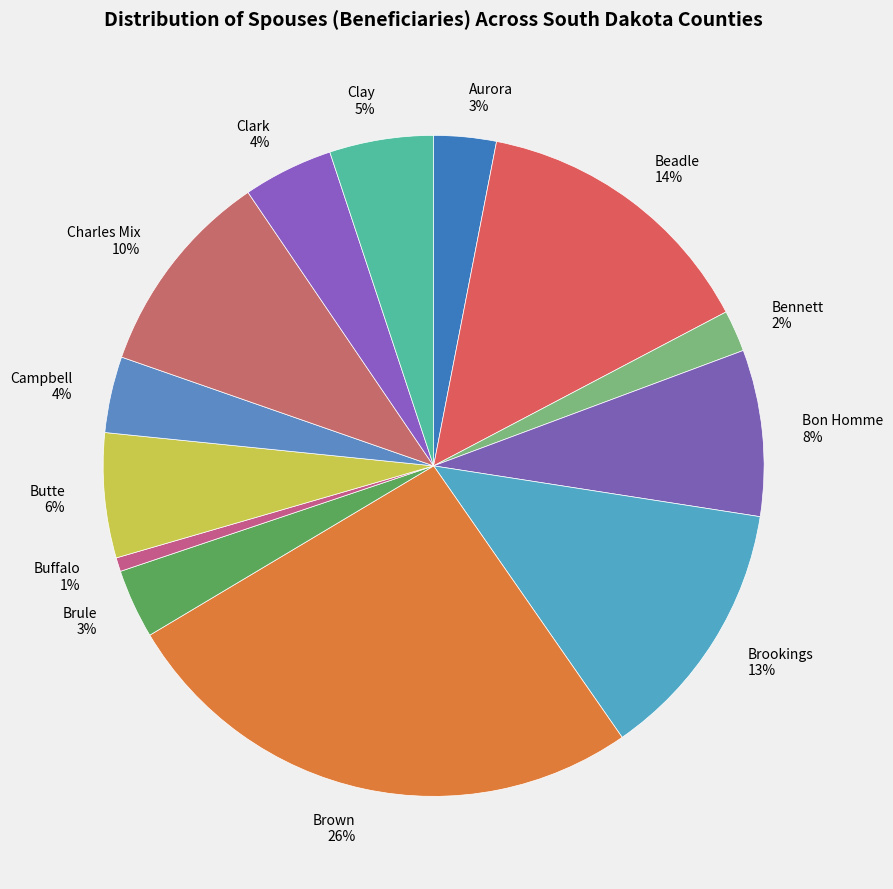

Combined, do Buffalo and Bennett account for over 50%?

No